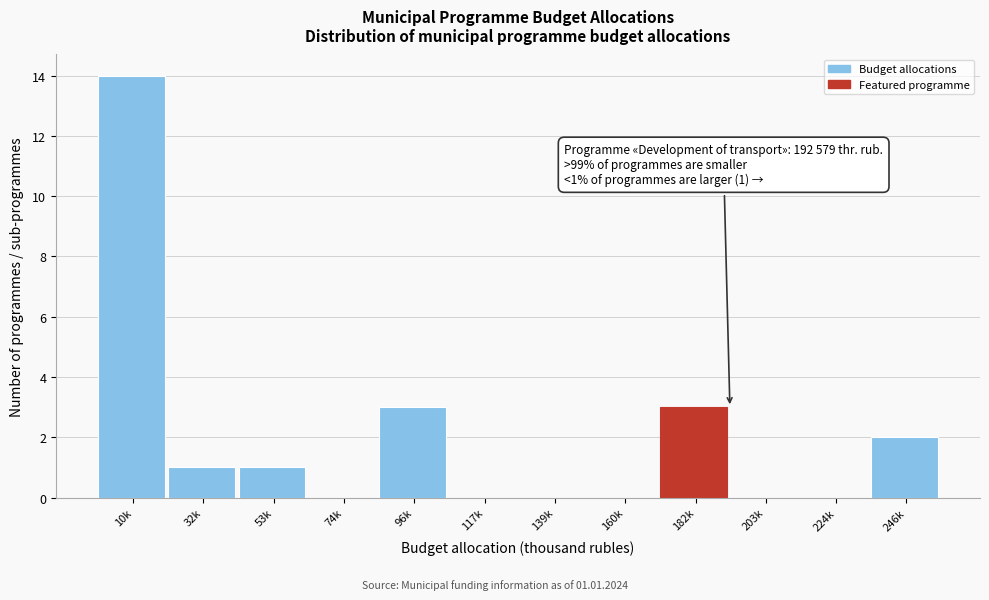

Reading left to right, what are all the values shown in this chart?

10k=14	32k=1	53k=1	74k=0	96k=3	117k=0	139k=0	160k=0	182k=3	203k=0	224k=0	246k=2